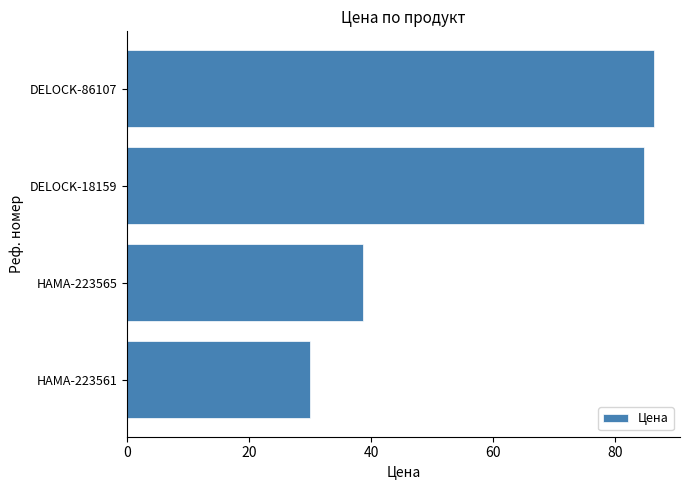

Reading bottom to top, list all the values displayed in this chart.

30.0	38.6	84.7	86.3